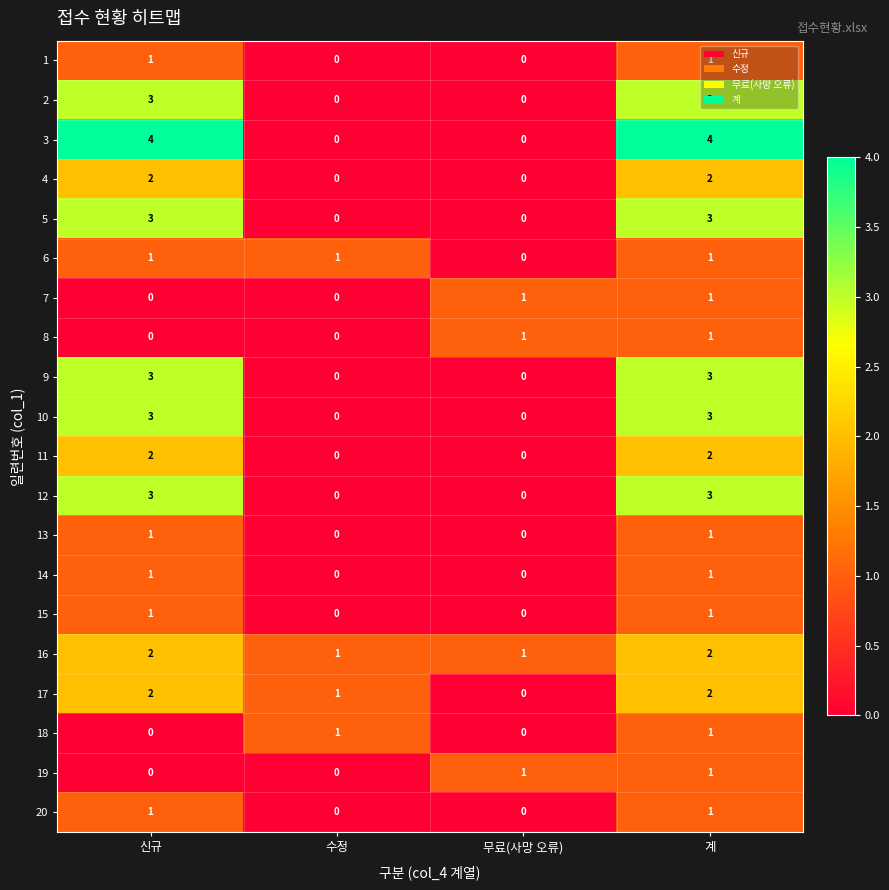

Which series has the largest total across all categories?

3